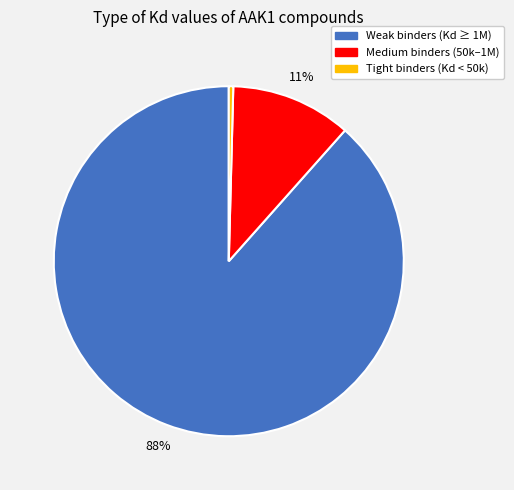

To the nearest percent, what is the average slice percentage?

33%